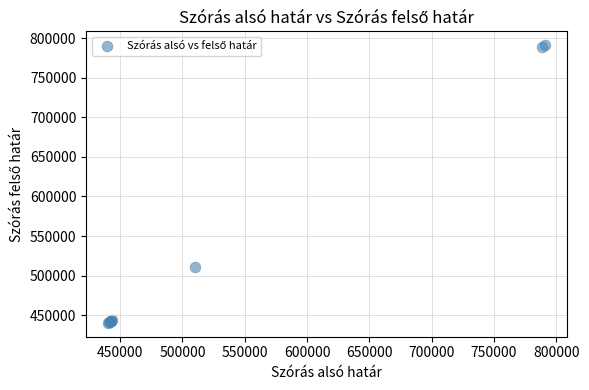

What Y value in the scatter plot is closest to 615708?

510381